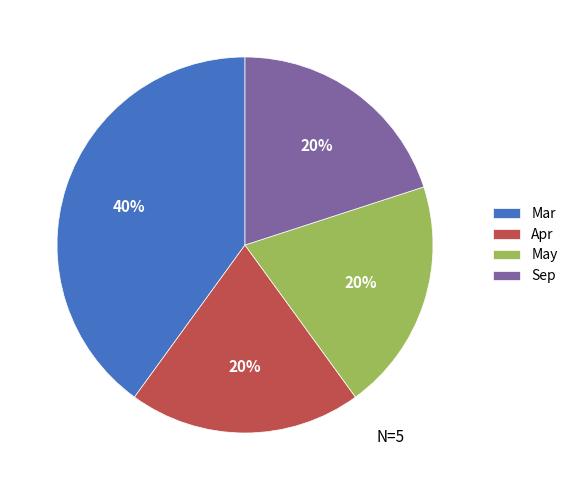

How many segments does this pie chart have?

4